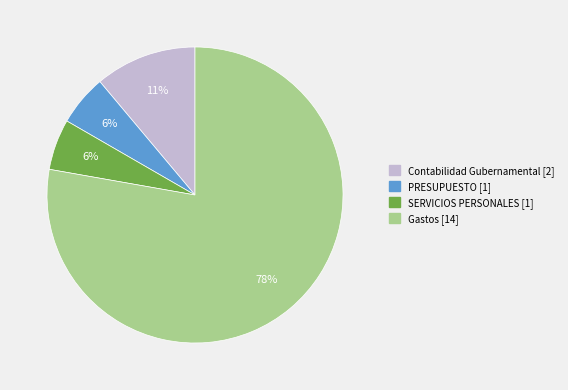

Is it true that Contabilidad Gubernamental is 4% of the pie?

False